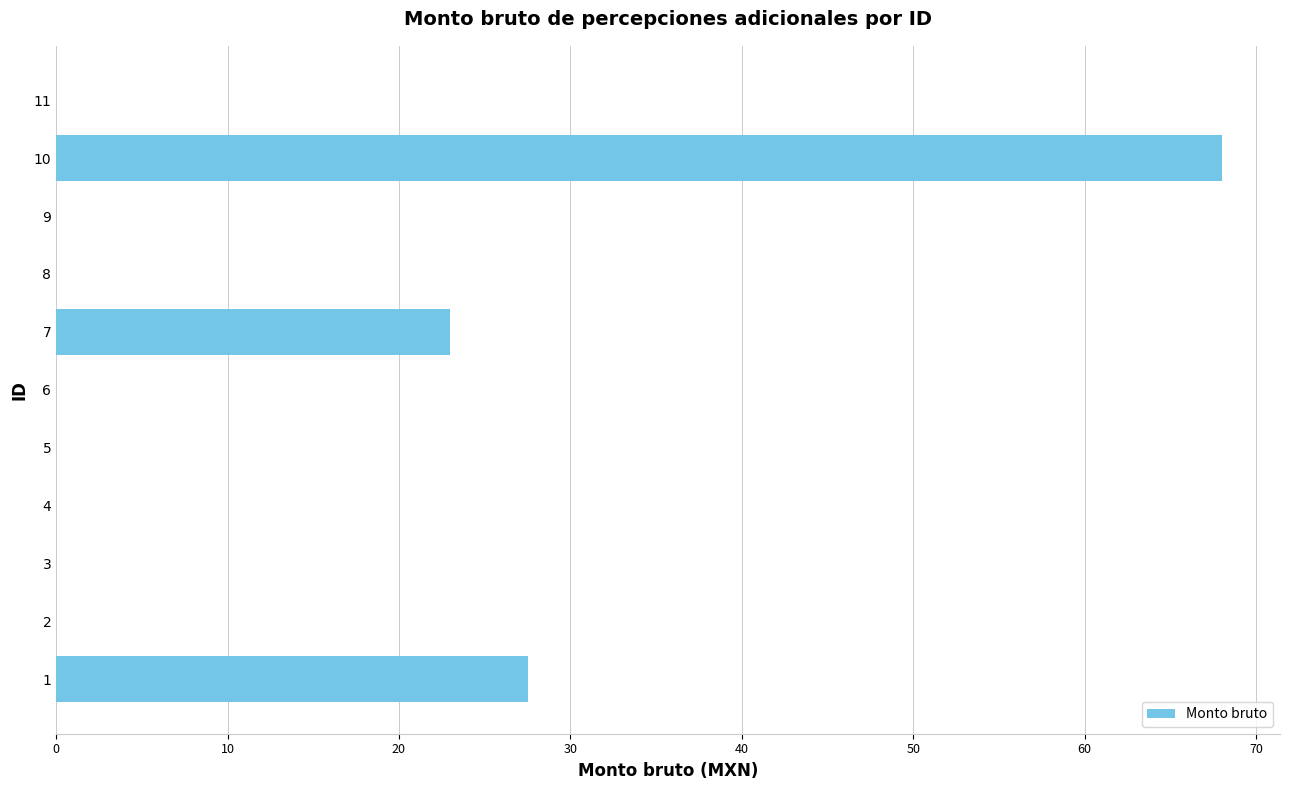

Which has a higher value, 10 or 11?

10